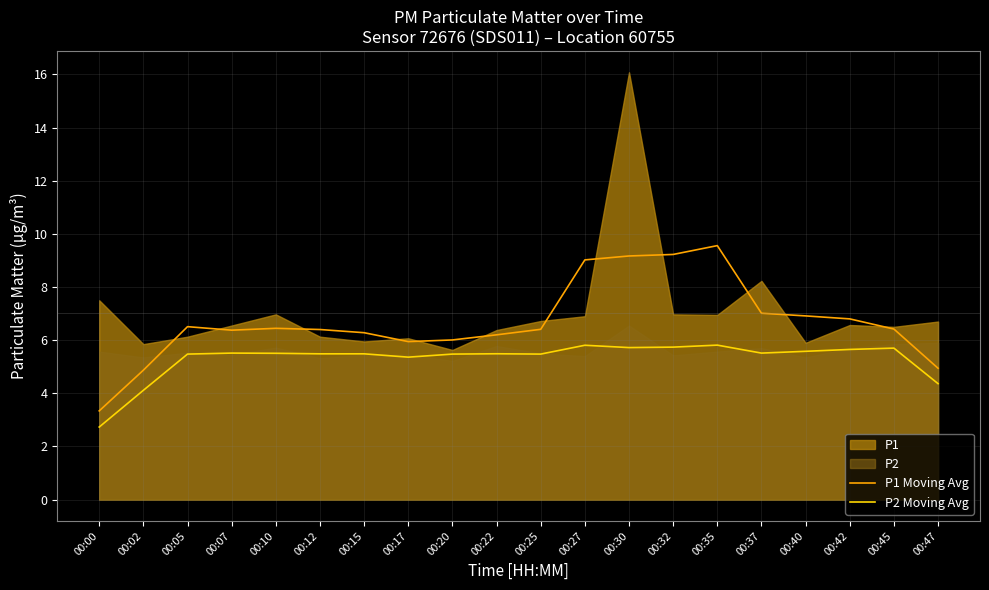

The value of P1 Moving Avg at 00:02 is 4.9. True or false?

True